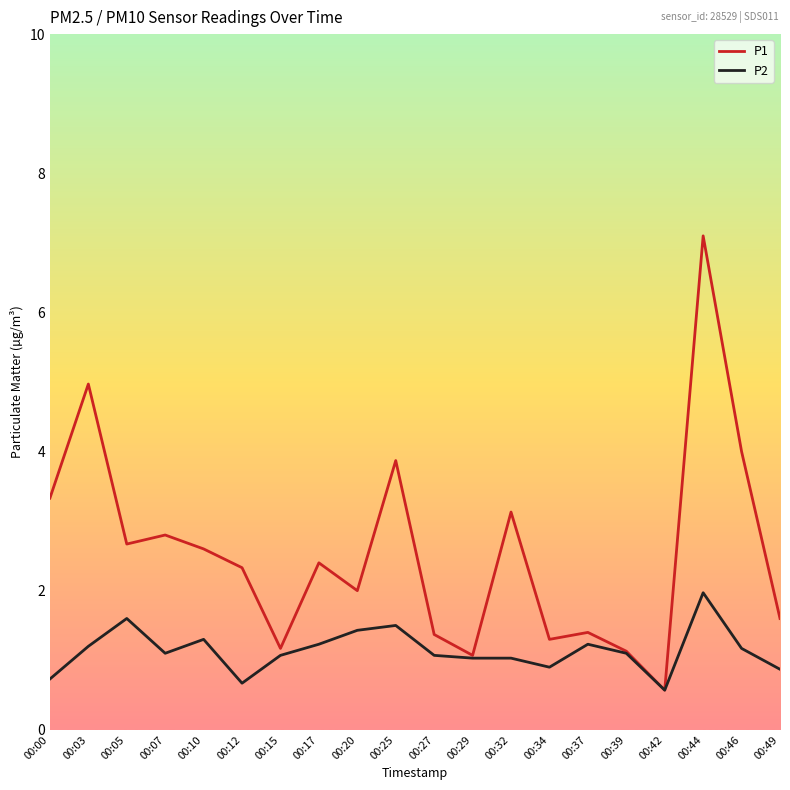

How many series are shown in this chart?

2